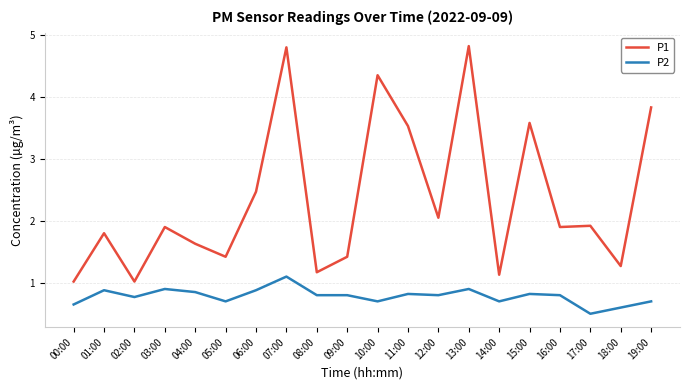

True or false: P1 and P2 cross at least once.

False